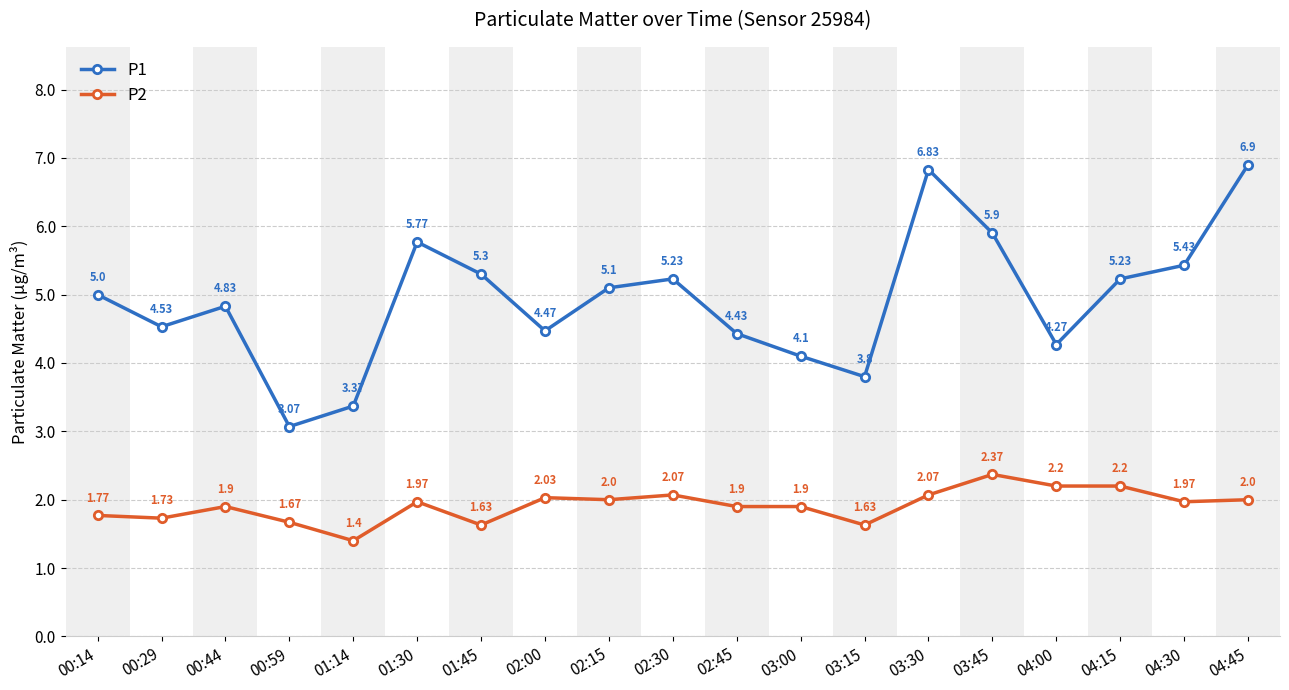

Rank the series by their maximum value, from lowest to highest.

P2, P1